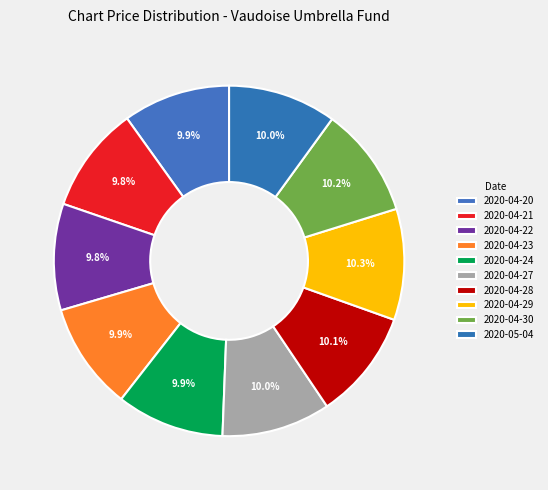

To the nearest percent, what portion does 2020-04-21 represent?

10%